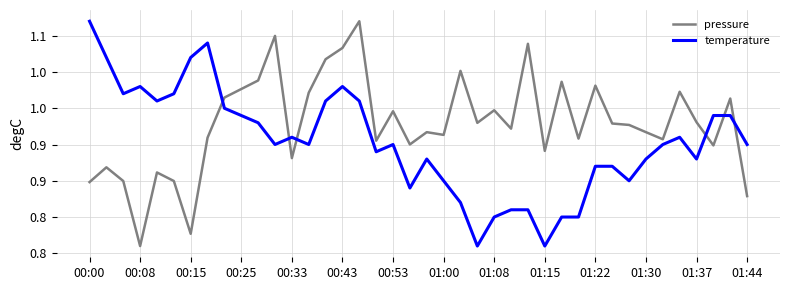

Does the chart display data point markers on the line(s)?

No